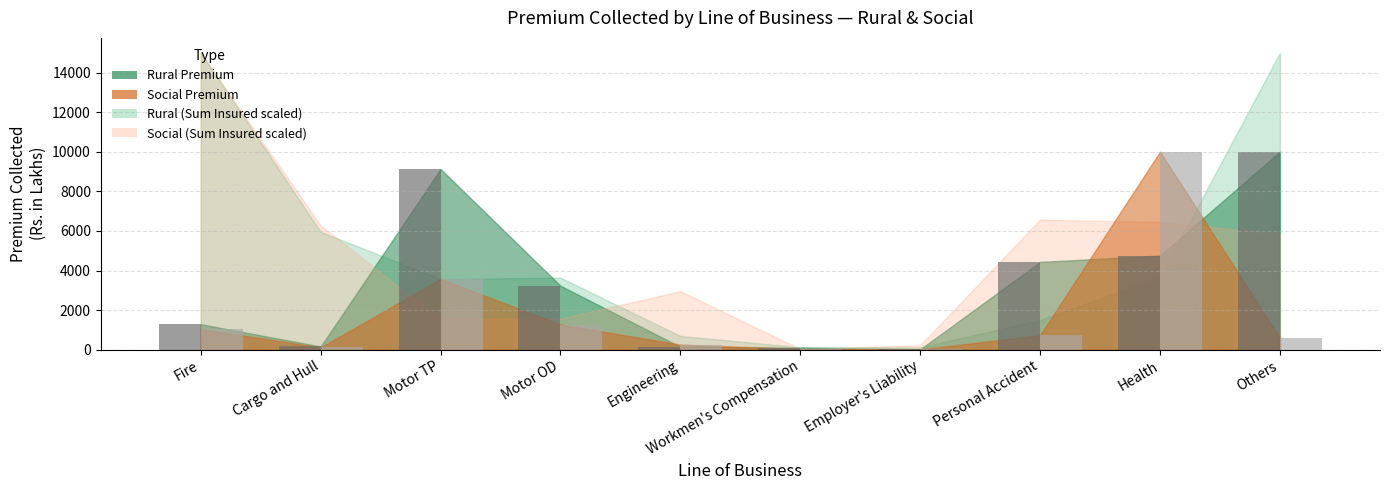

At which category is the sum across all series the highest?

Health